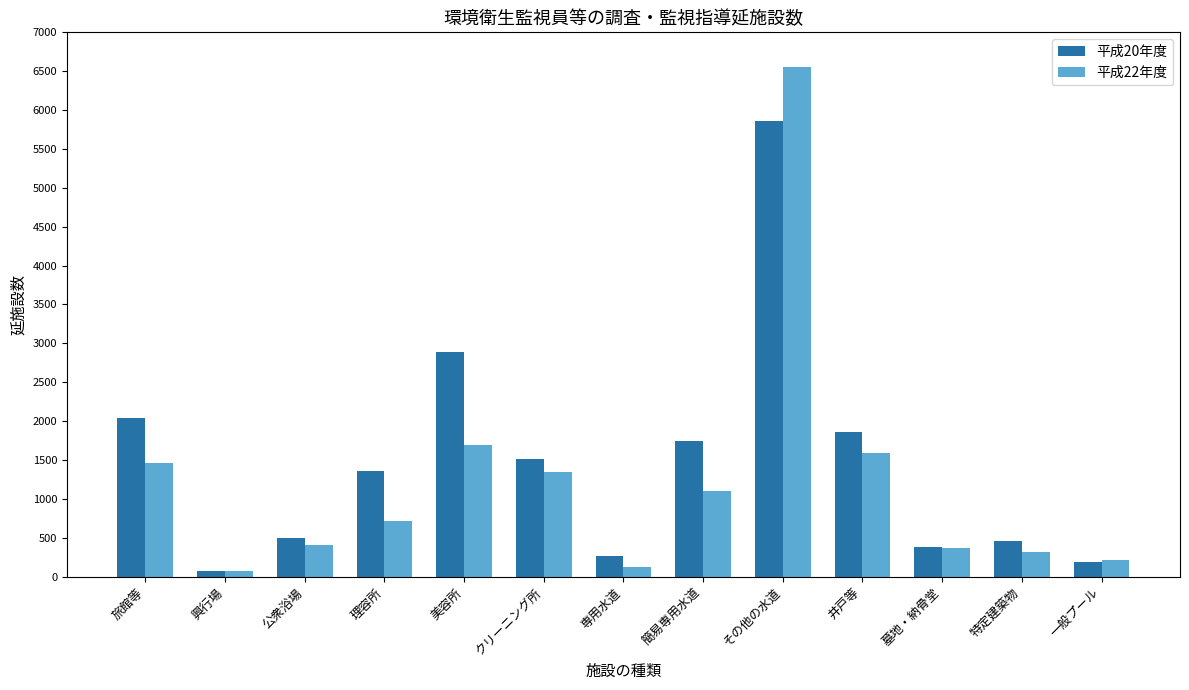

How many groups of bars are there?

13